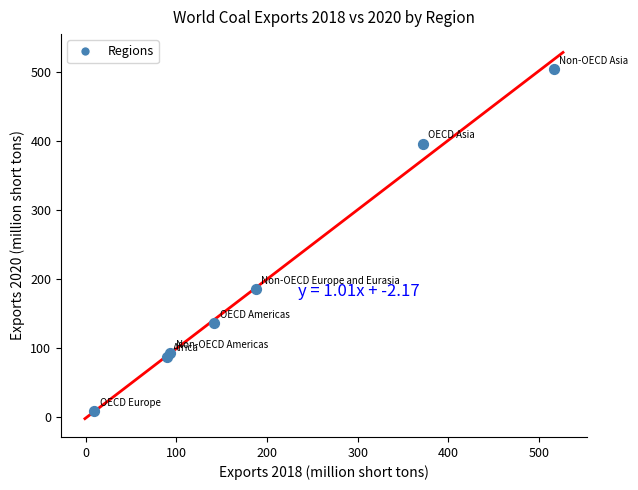

What Y value in the scatter plot is closest to 256?

185.2